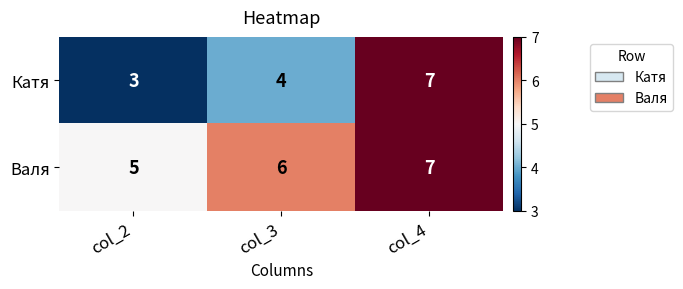

Between col_3 and col_4, which series saw the biggest shift?

Катя